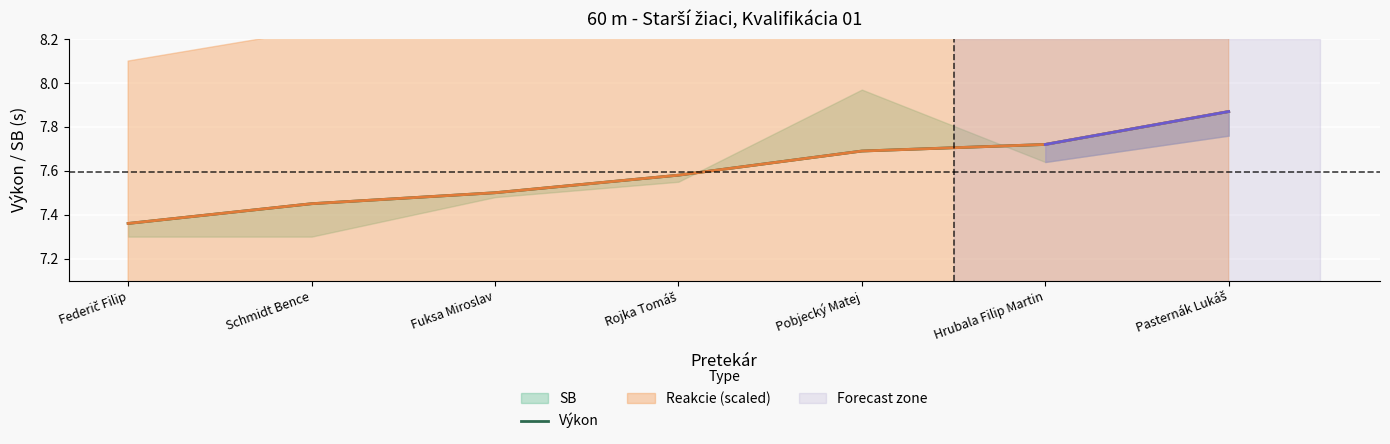

True or false: the data has more than 0 interior local peaks.

False